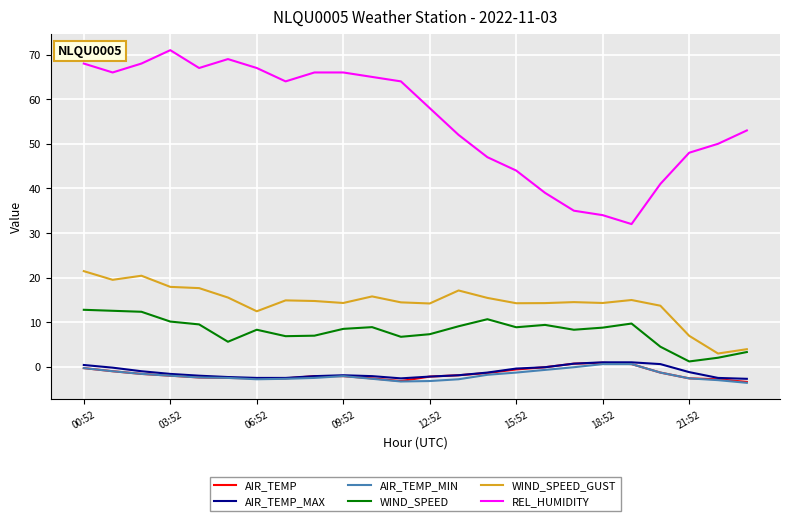

Which series has the largest total across all categories?

REL_HUMIDITY